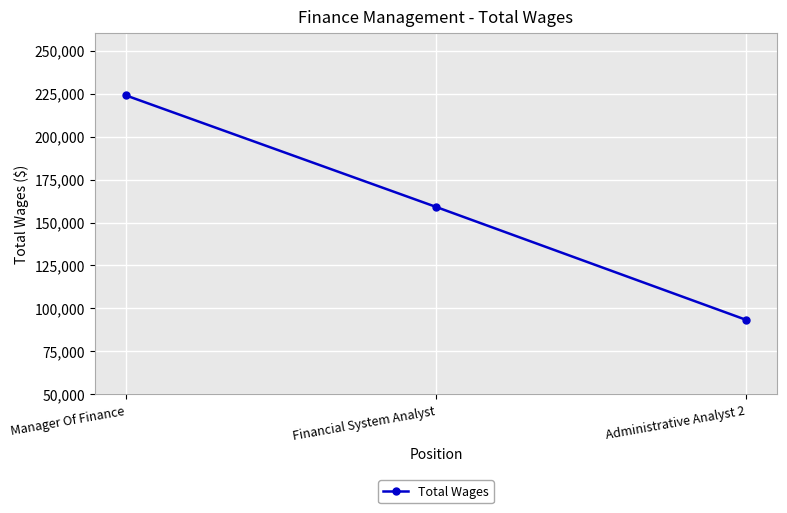

Count the values in the range 93345 to 223991.

3